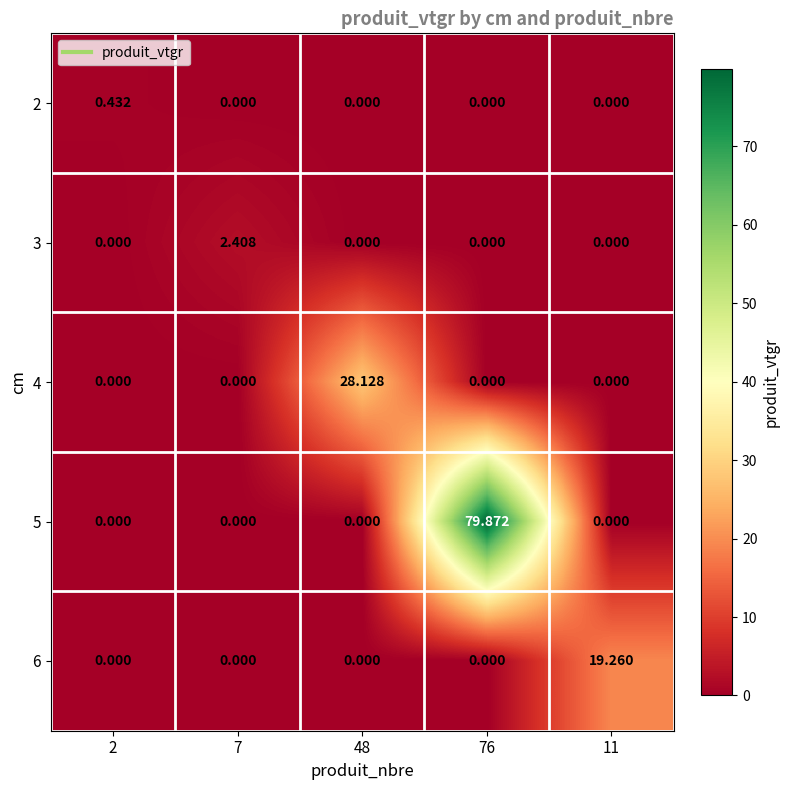

Is the value of 2 at 48 greater than the value of 6 at 11?

No